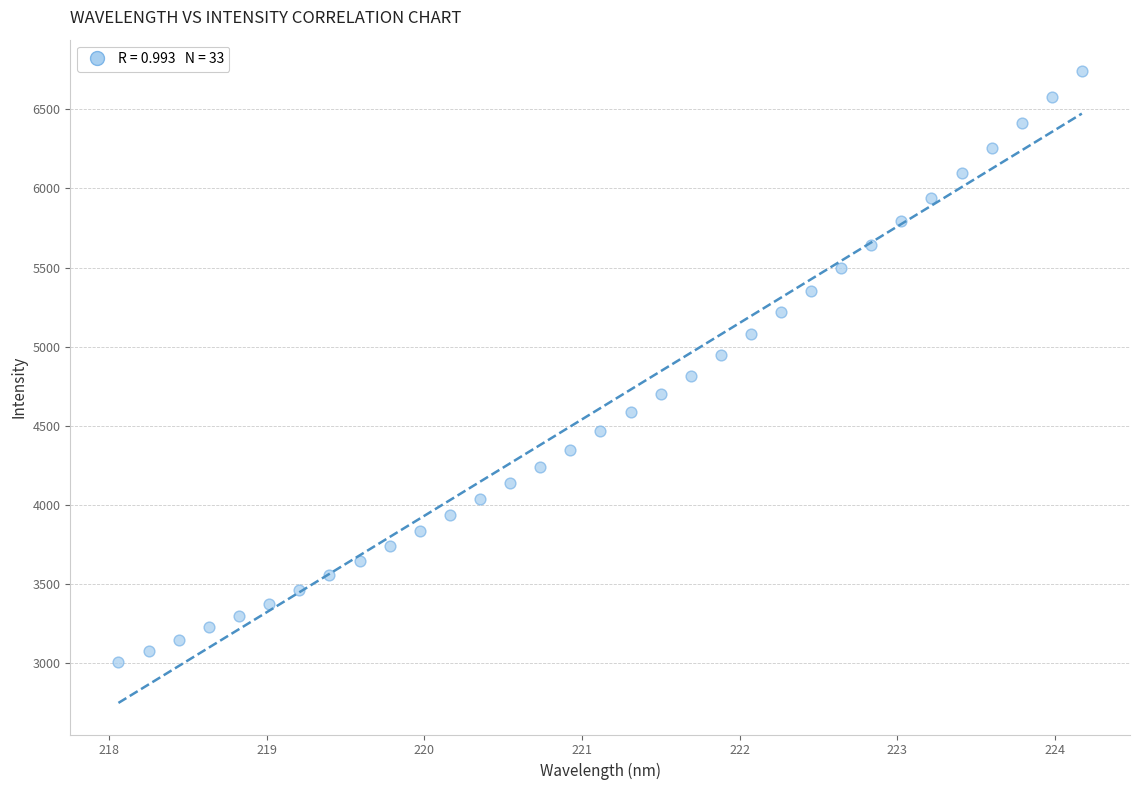

What is the range of Y values (max minus min)?

3733.0